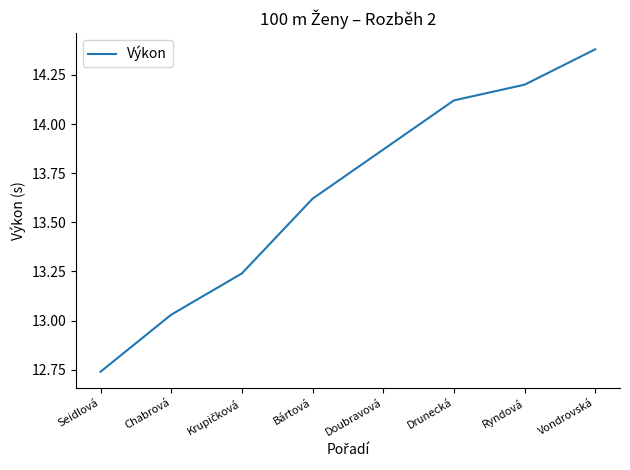

How many lines are shown in the chart?

1